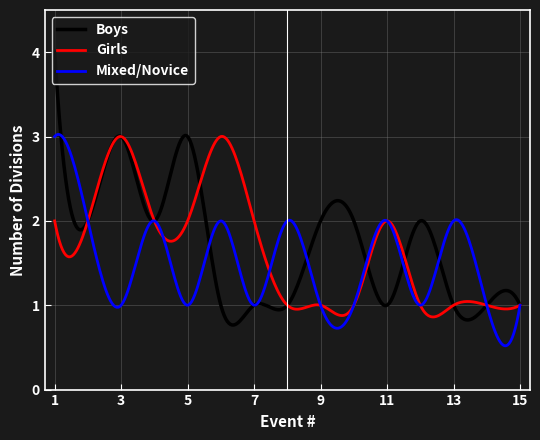

What is the maximum value shown in the chart?

4.0